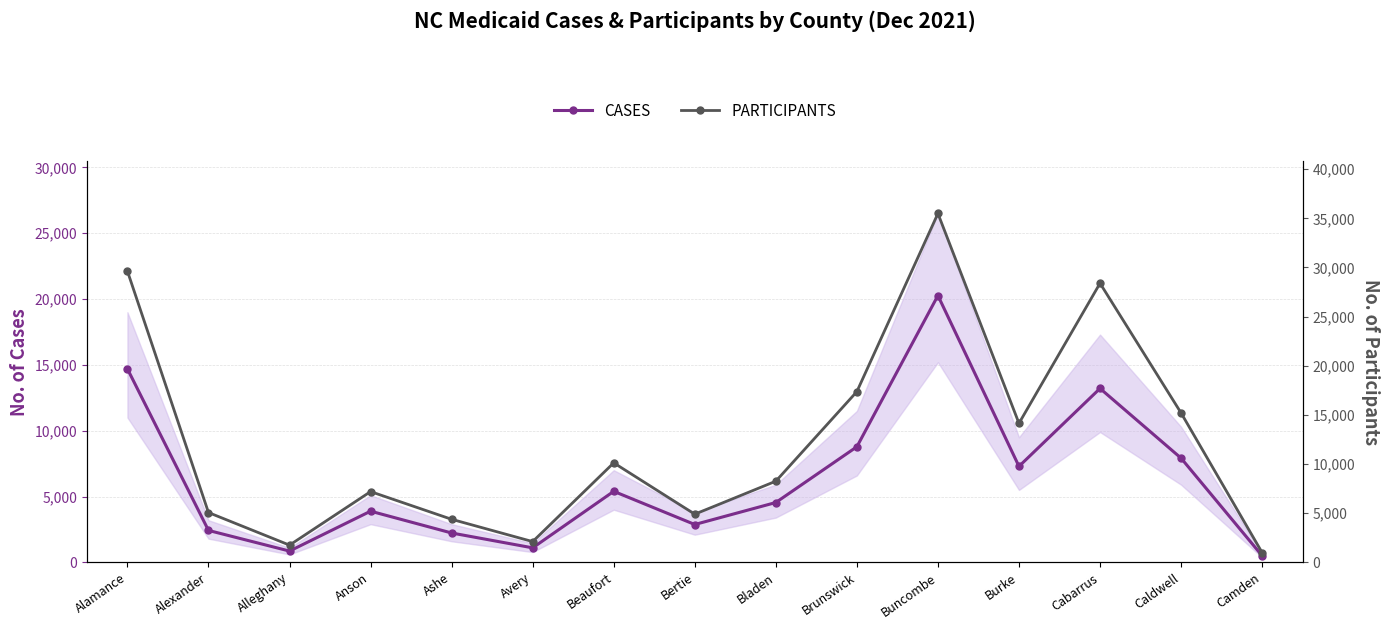

Reading right to left, extract all data points from this chart.

CASES: Camden=502	Caldwell=7914	Cabarrus=13211	Burke=7291	Buncombe=20267	Brunswick=8781	Bladen=4546	Bertie=2875	Beaufort=5395	Avery=1102	Ashe=2230	Anson=3887	Alleghany=857	Alexander=2425	Alamance=14698
PARTICIPANTS: Camden=991	Caldwell=15199	Cabarrus=28393	Burke=14146	Buncombe=35491	Brunswick=17371	Bladen=8257	Bertie=4899	Beaufort=10122	Avery=2111	Ashe=4380	Anson=7197	Alleghany=1752	Alexander=5067	Alamance=29628